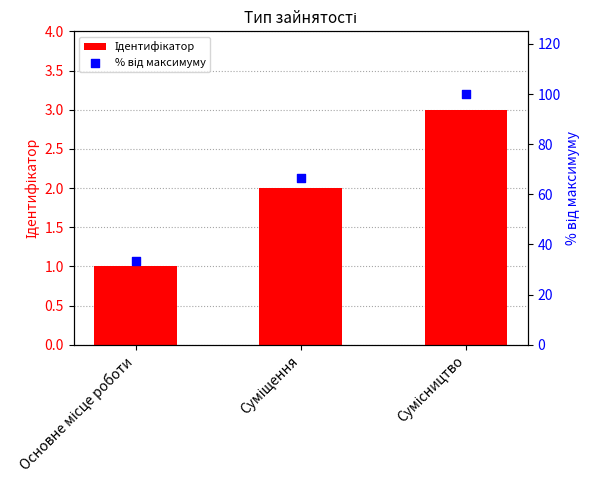

At which category is the sum across all series the highest?

Сумісництво